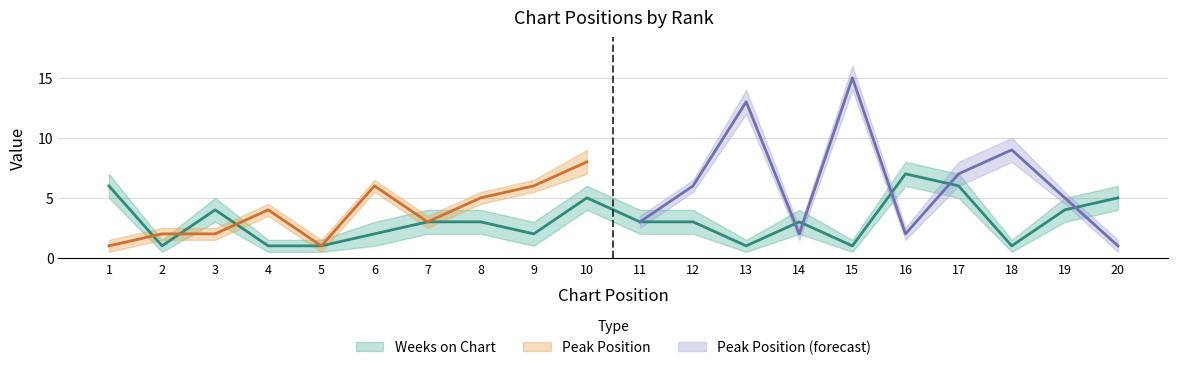

Count the values in the range 1 to 5.

17